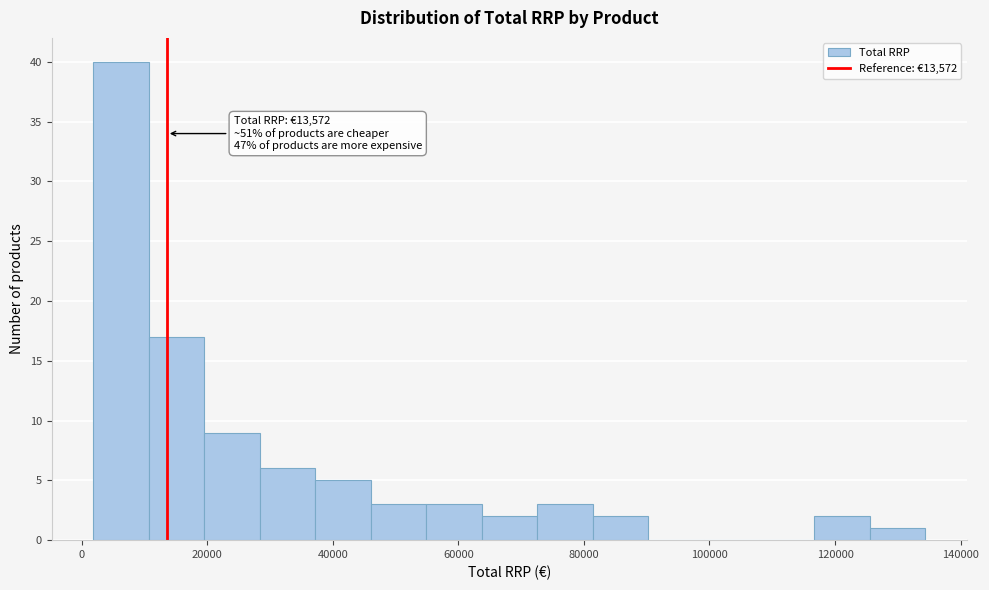

Which range on the x-axis has the tallest bar?

2000 to 10000